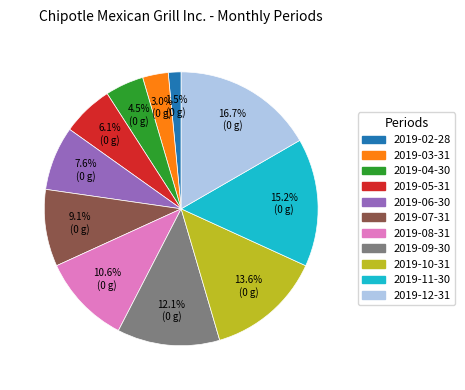

How many slices are in this pie chart?

11